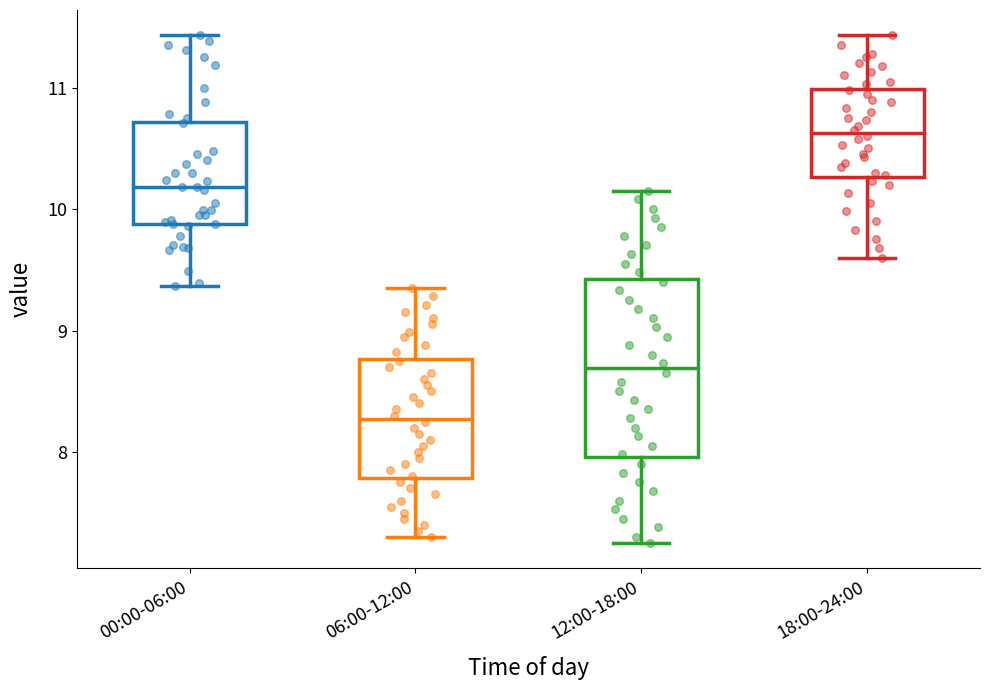

Reading left to right, read every box against the y-axis: the position of its median line, the range the box covers, and the ends of its whiskers. The values are not printed on the chart, so give them approximately, as read against the axis.

00:00-06:00: median 10.2, box 9.9 to 10.7, whiskers 9.4 to 11.4
06:00-12:00: median 8.3, box 7.8 to 8.8, whiskers 7.3 to 9.4
12:00-18:00: median 8.7, box 8.0 to 9.4, whiskers 7.3 to 10.2
18:00-24:00: median 10.6, box 10.3 to 11.0, whiskers 9.6 to 11.4